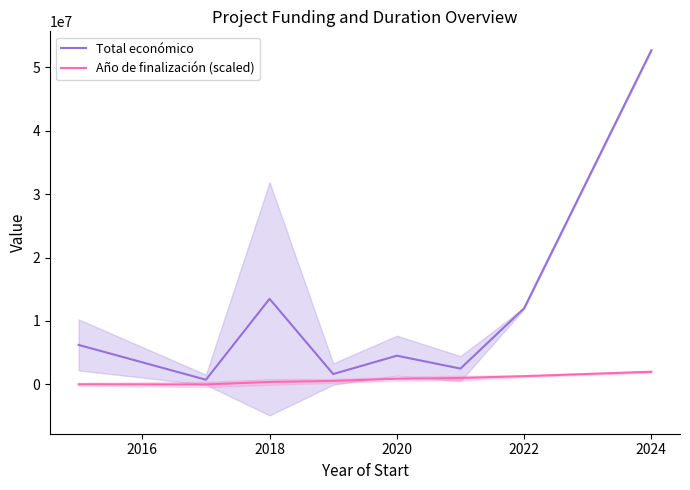

True or false: Año de finalización (scaled) has a value of 345704.7 at 2022.

False